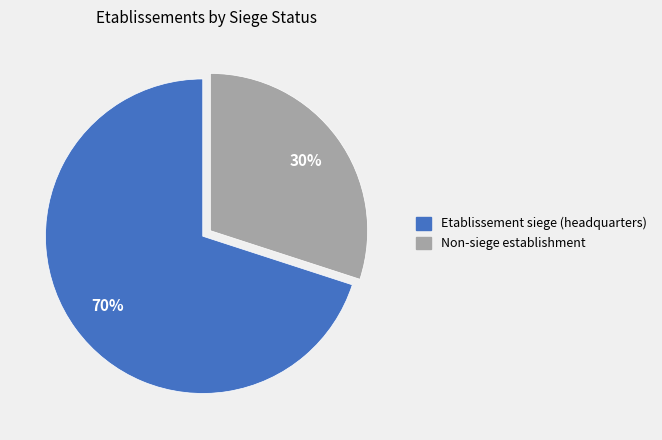

Which has a higher value, Non-siege establishment or Etablissement siege (headquarters)?

Etablissement siege (headquarters)